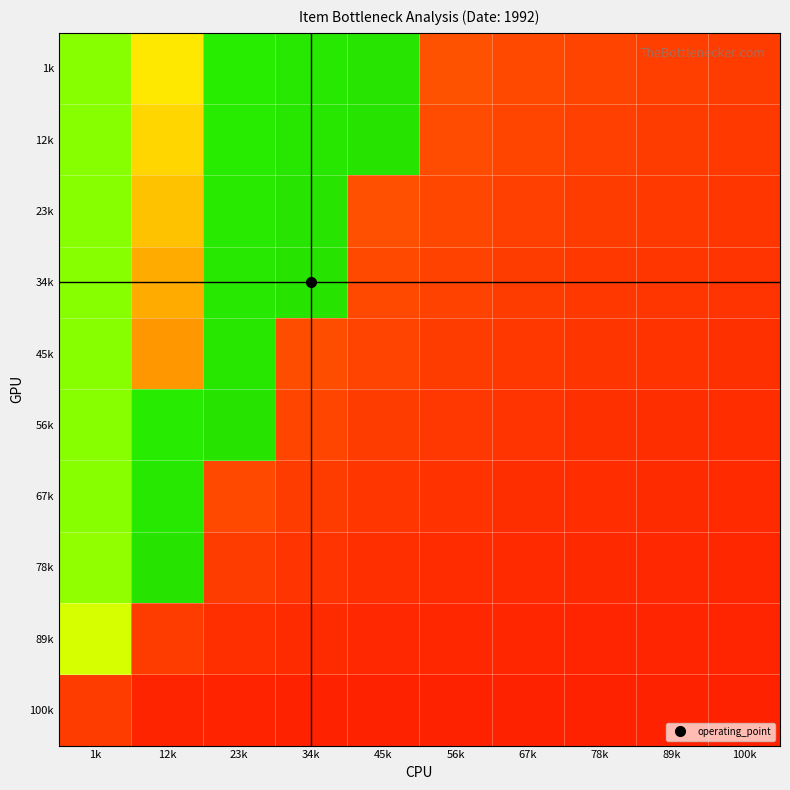

What is the spread (max minus min) of values at 1k?

90.0